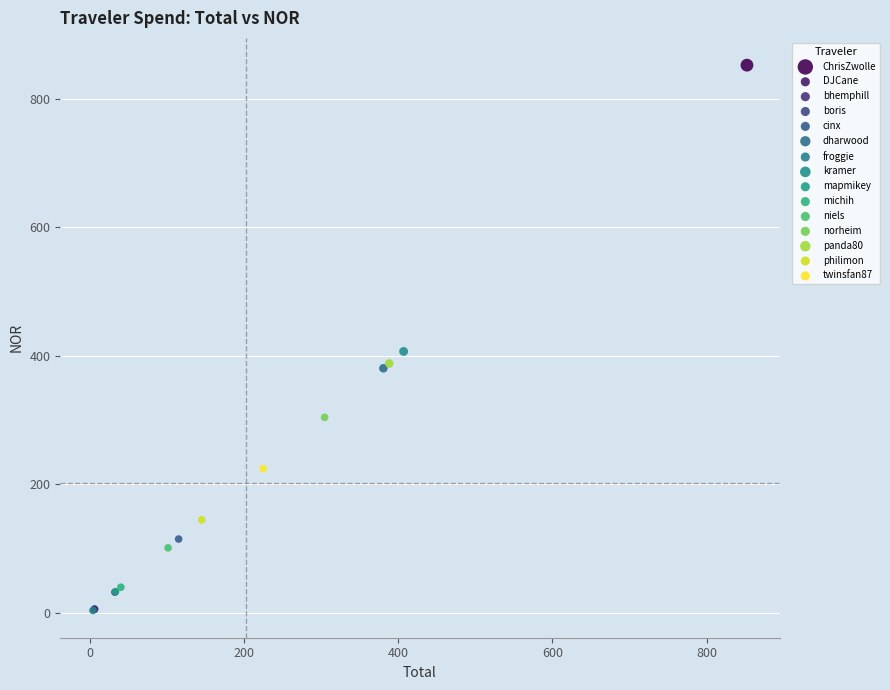

What are all the series names shown in the legend?

ChrisZwolle, DJCane, bhemphill, boris, cinx, dharwood, froggie, kramer, mapmikey, michih, niels, norheim, panda80, philimon, twinsfan87